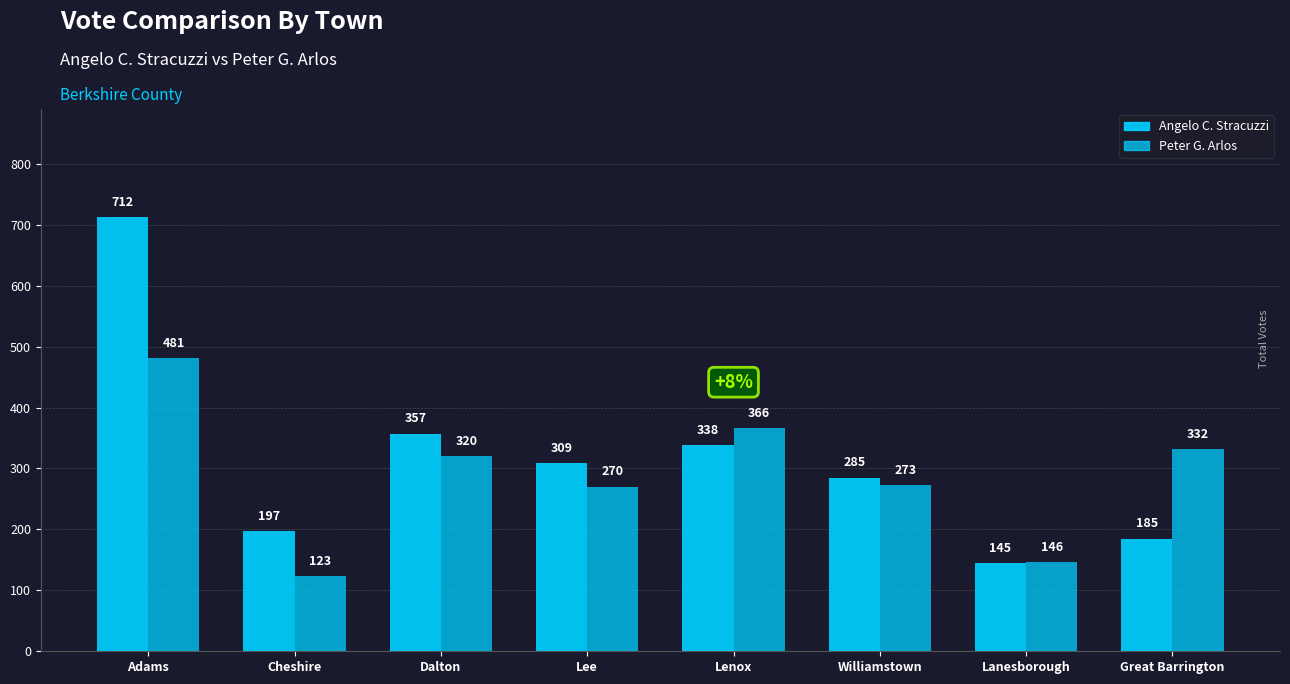

True or false: Peter G. Arlos has a value of 332 at Great Barrington.

True